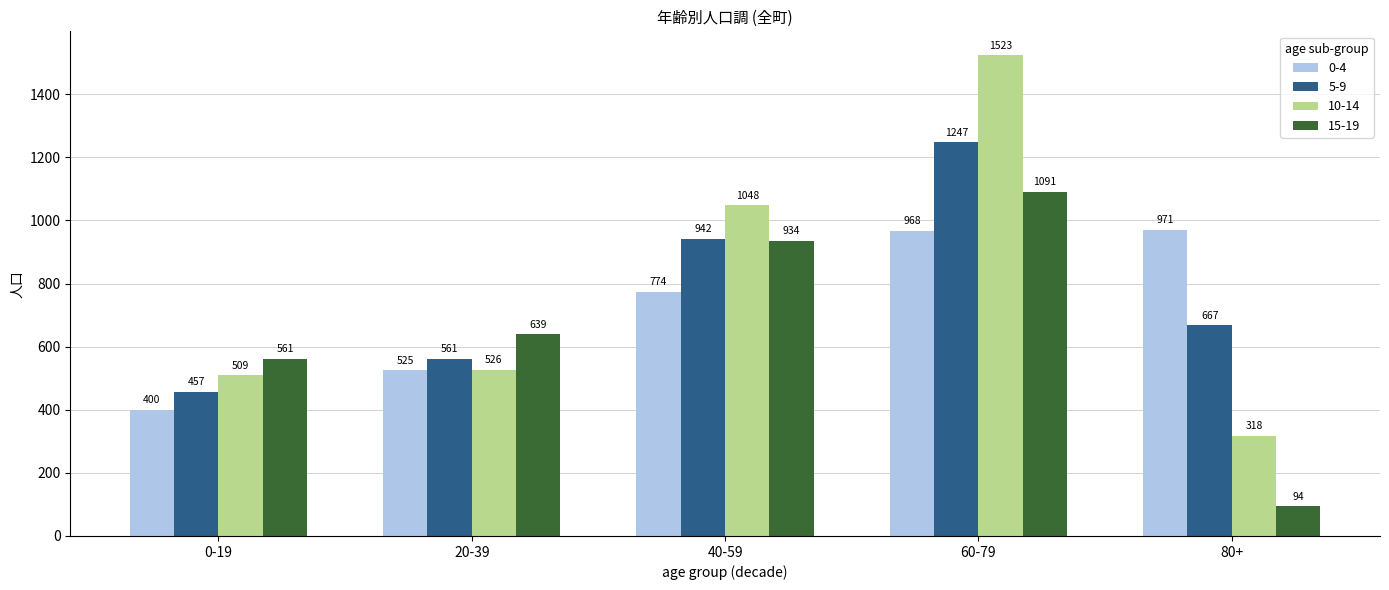

Which series changed the most between 0-19 and 80+?

0-4